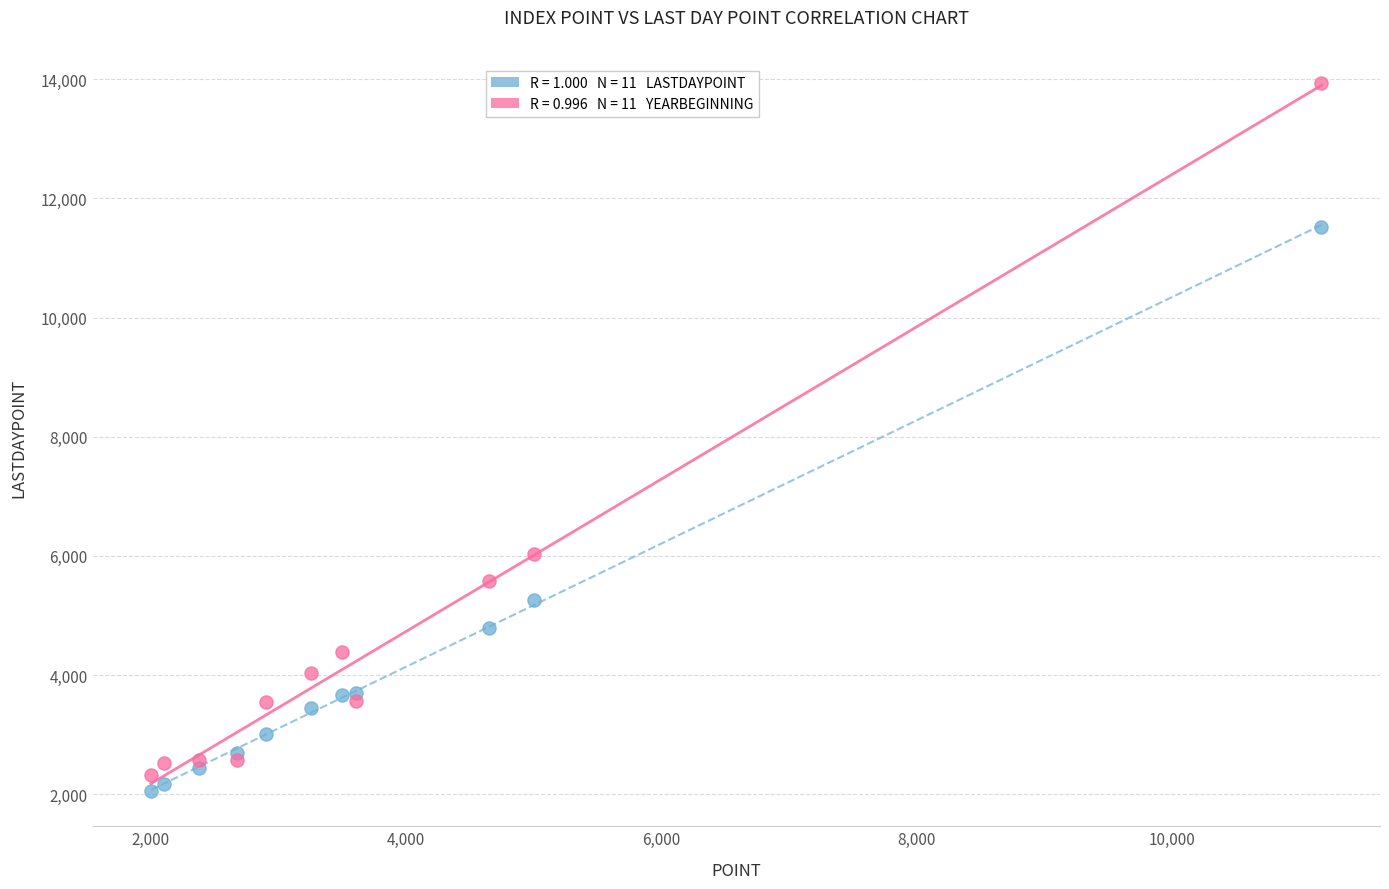

Across all series, what Y value is closest to 7993?

6039.7